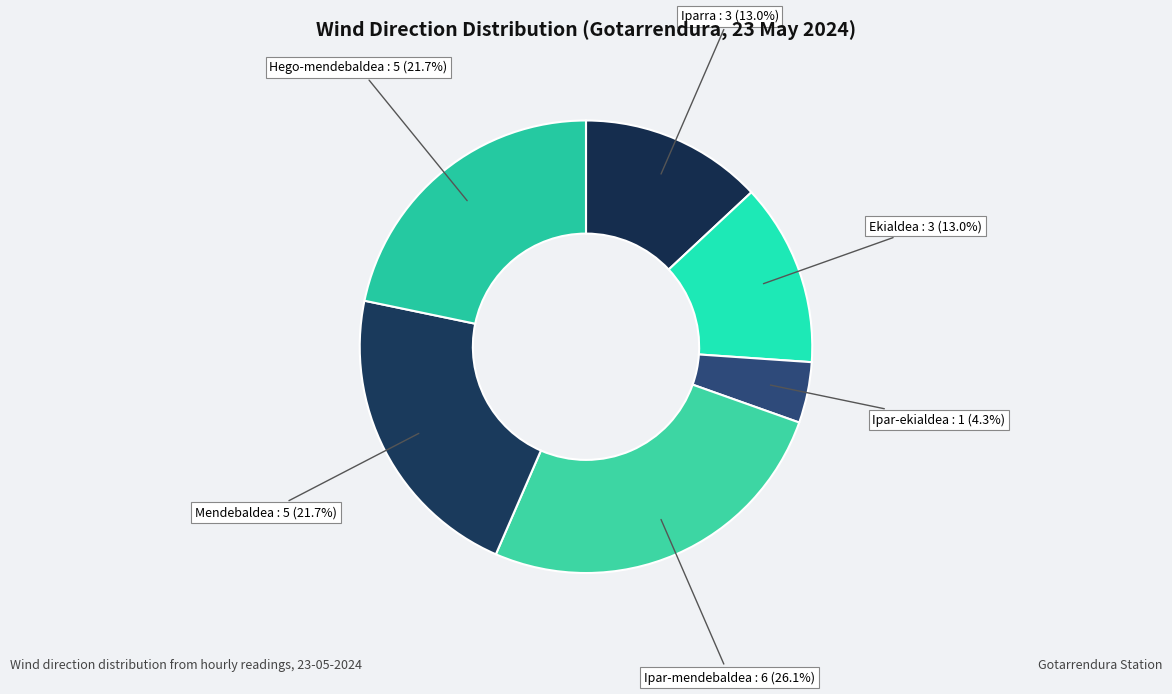

What percentage is the Ipar-mendebaldea slice, to the nearest percent?

26%